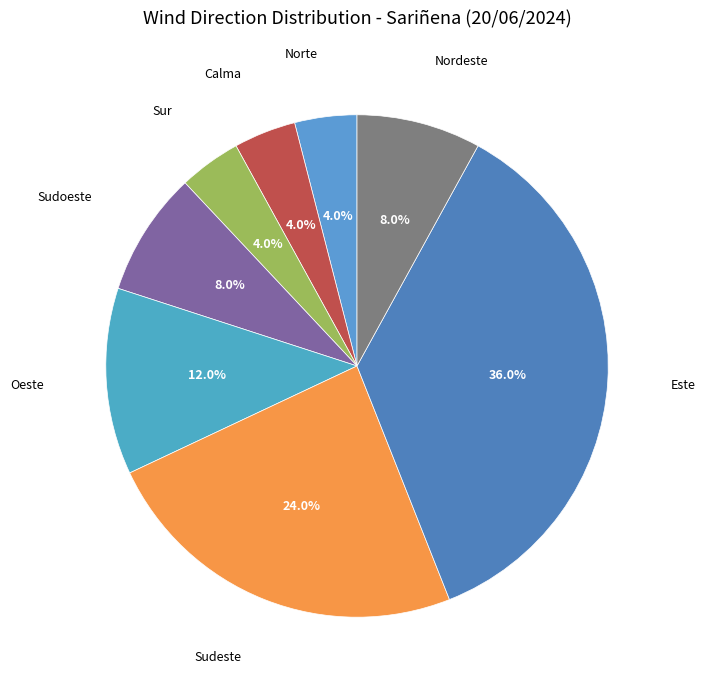

Which category has the biggest portion of the pie?

Este